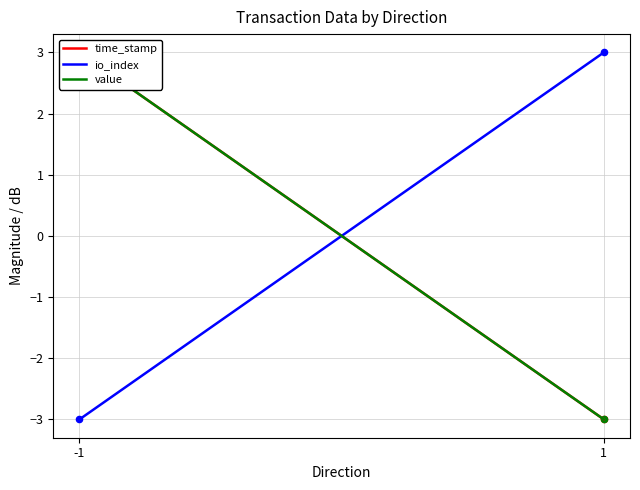

Which series has the largest Y range (max minus min)?

time_stamp